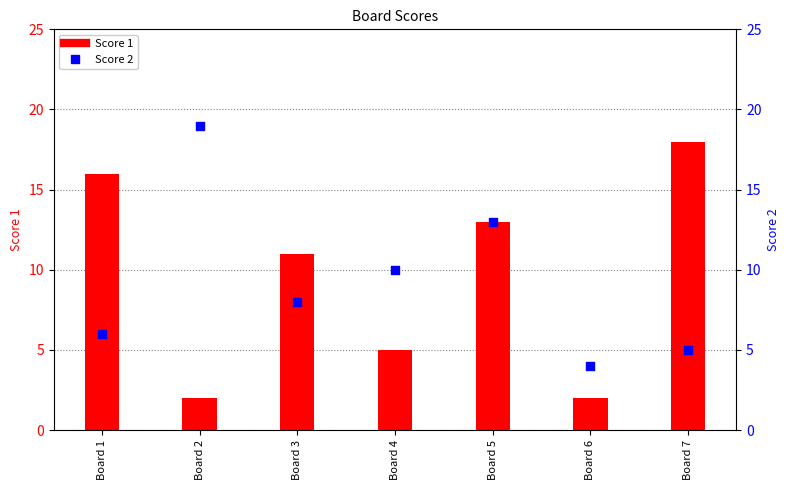

What is the total value across all series at Board 7?

23